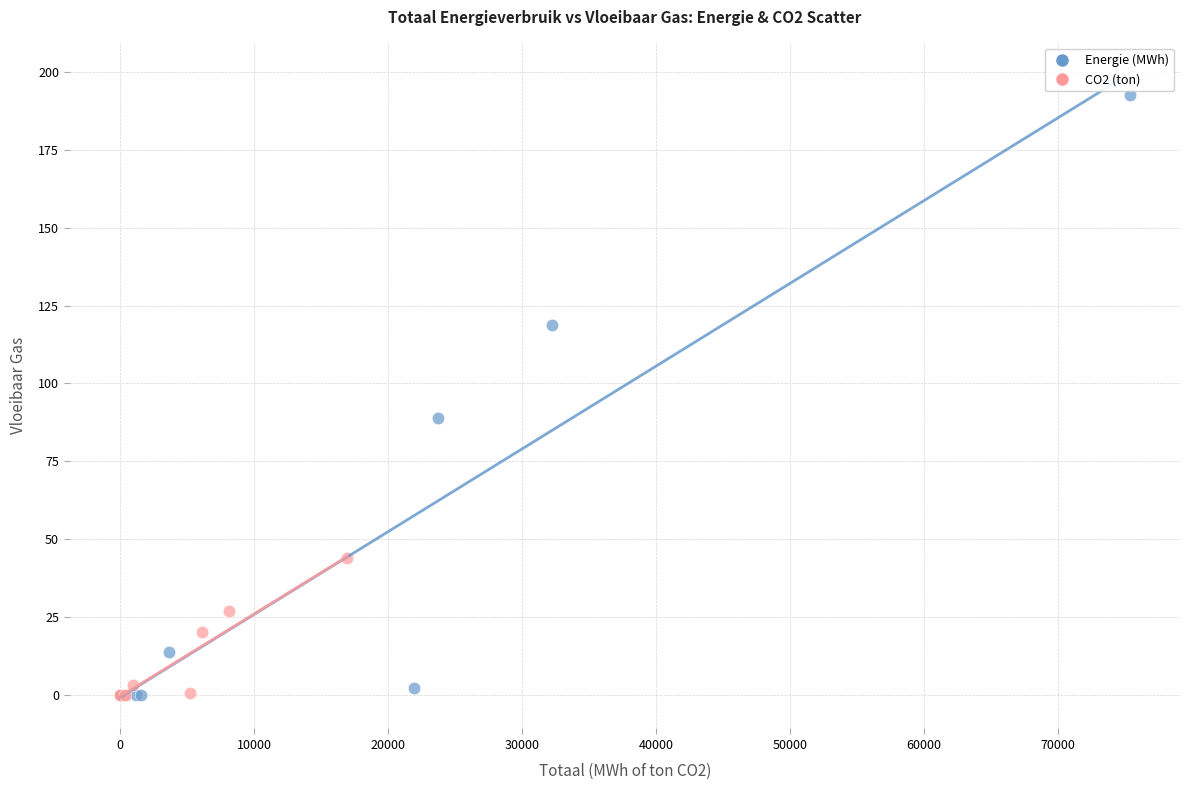

Which series has the largest Y range (max minus min)?

Energie (MWh)